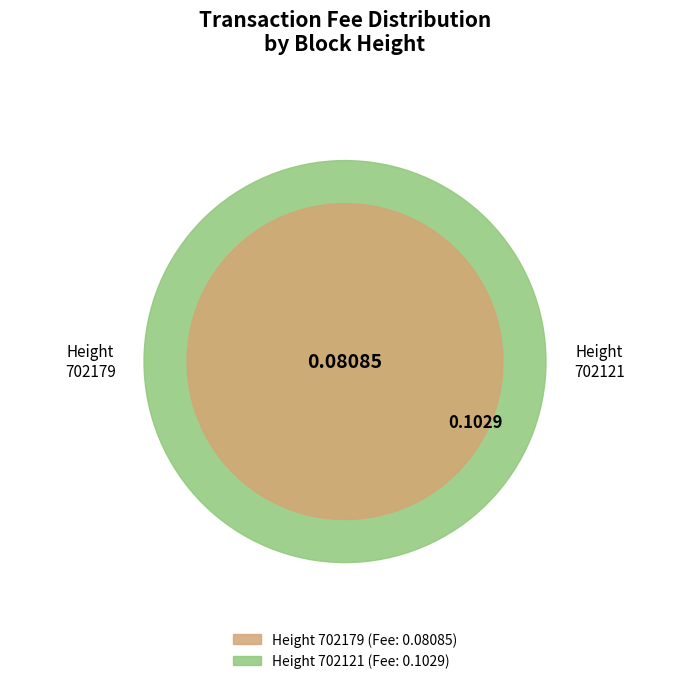

The 702121 slice represents 65% of the pie. True or false?

False